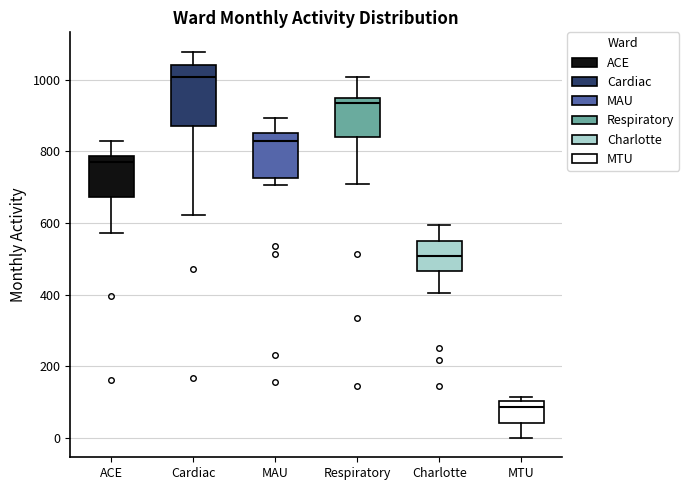

Reading left to right, transcribe this box plot: for each box, give where its median line is, the range the box spans, and where its two whiskers end, as read against the y-axis. The values are not printed on the chart, so give them approximately, as read against the axis.

ACE: median 760, box 680 to 780, whiskers 580 to 840
Cardiac: median 1000, box 880 to 1040, whiskers 620 to 1080
MAU: median 820, box 720 to 860, whiskers 700 to 900
Respiratory: median 940 (just below the box's upper edge), box 840 to 940, whiskers 700 to 1000
Charlotte: median 500, box 460 to 560, whiskers 400 to 600
MTU: median 80, box 40 to 100, whiskers 0 to 120